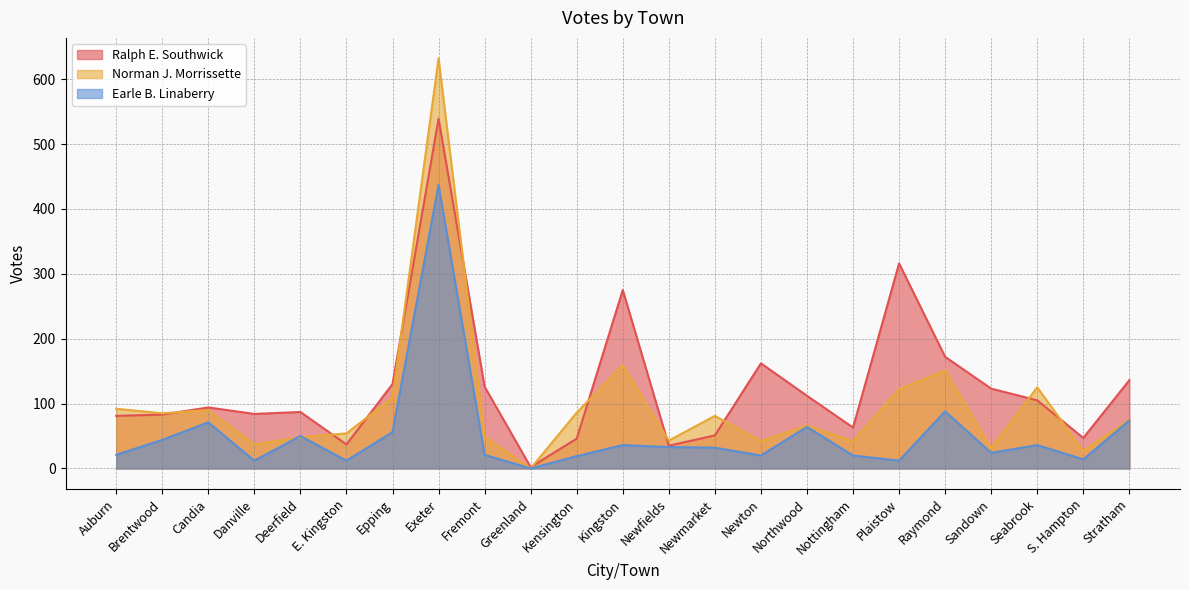

Does the chart have visible grid lines?

Yes